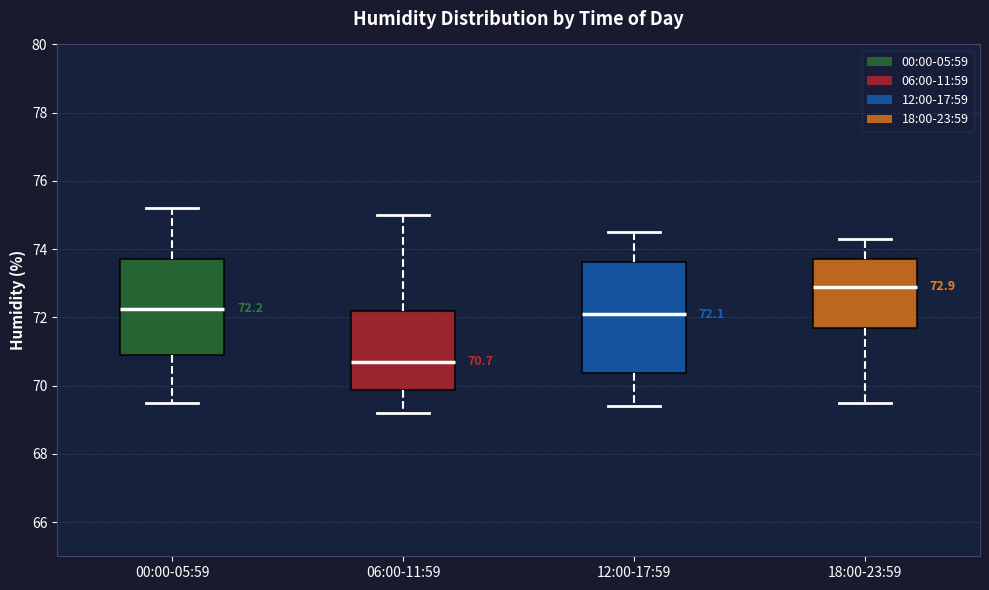

Which box has the highest median line?

18:00-23:59